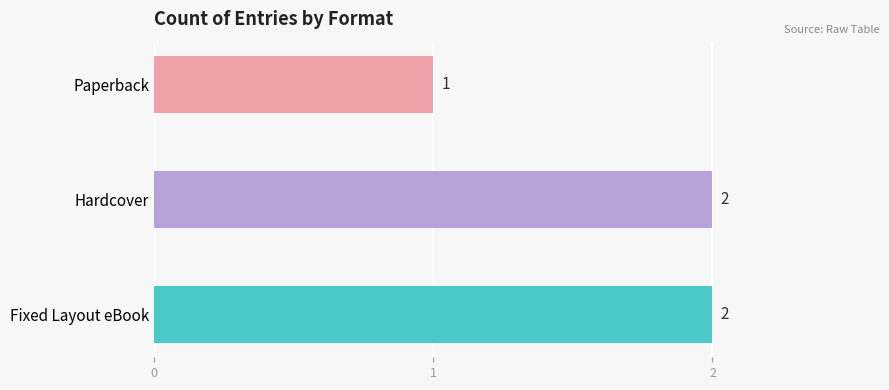

What is the label of the 1st bar from the left?

Fixed Layout eBook